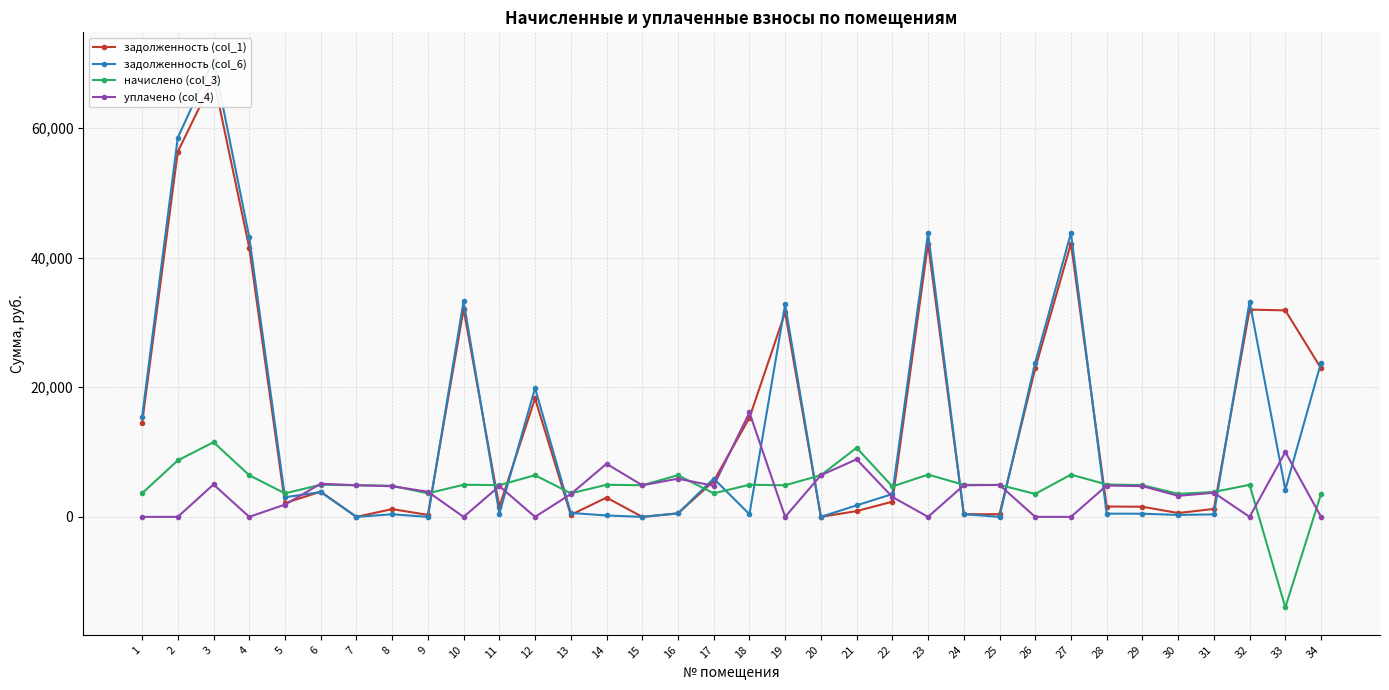

Between which two adjacent categories do уплачено (col_4) and начислено (col_3) first intersect?

5 and 6